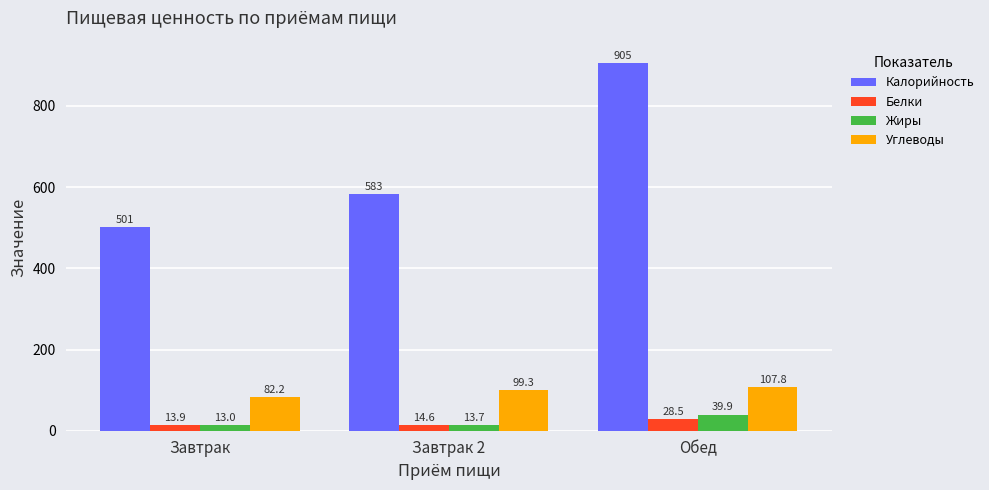

What is the sum of the Калорийность values at Завтрак and Обед?

1406.0